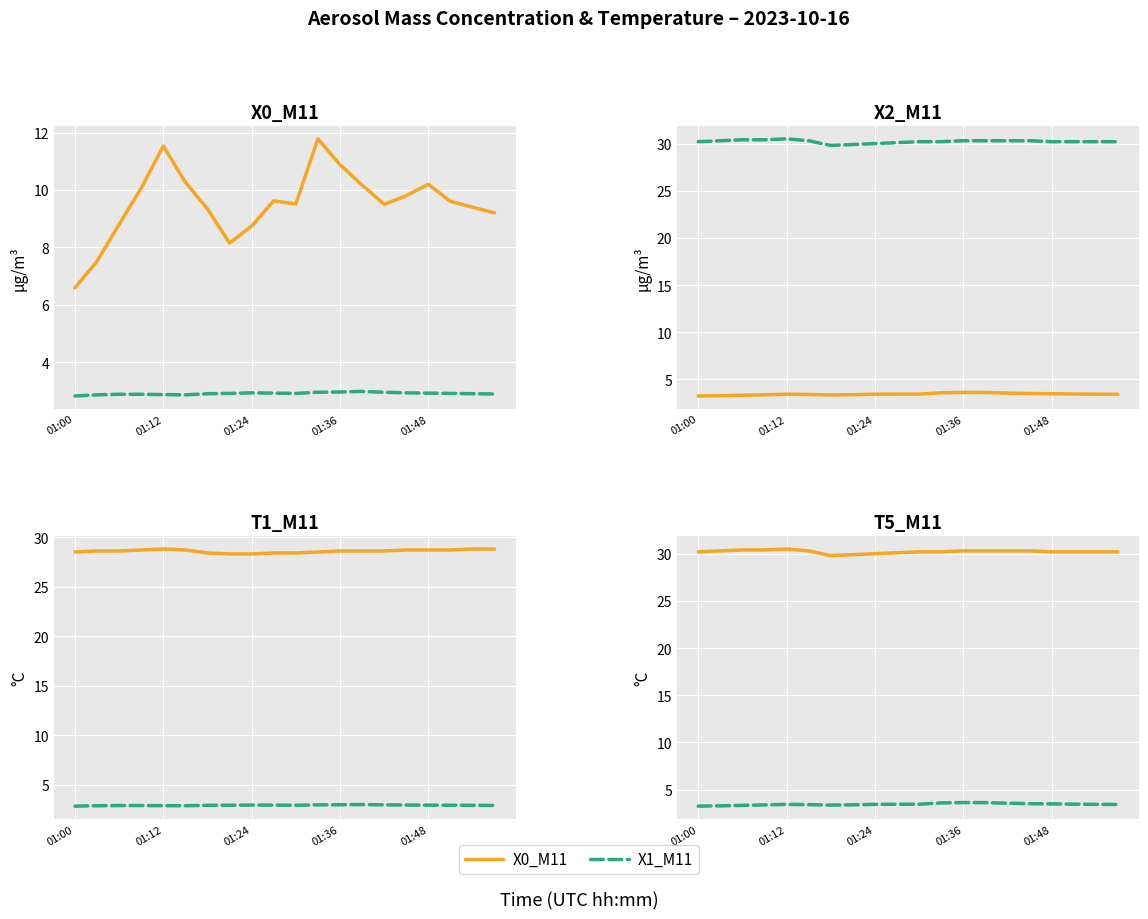

Rank the series at 01:12 from lowest to highest value.

X1_M11, X2_M11, X0_M11, T1_M11, T5_M11